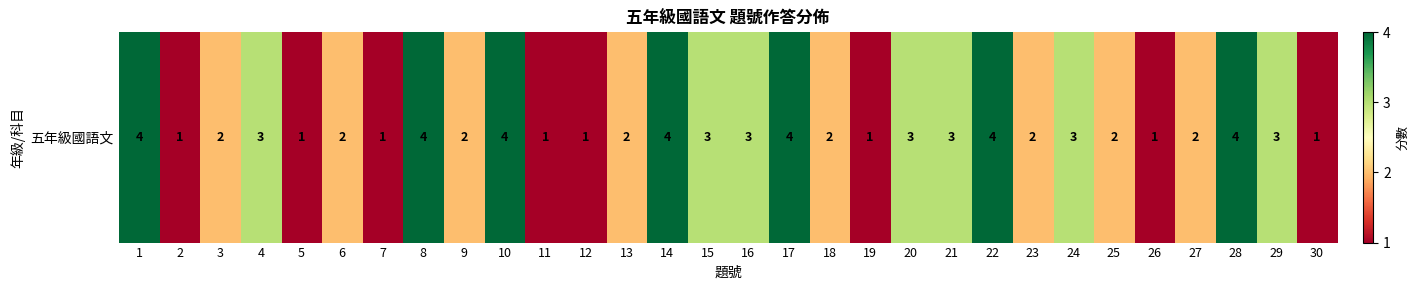

What is the difference between the values at 17 and 25?

2